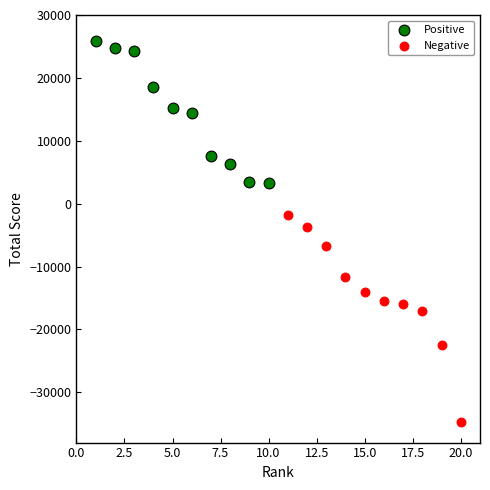

Which series has the widest spread of Y values?

Negative